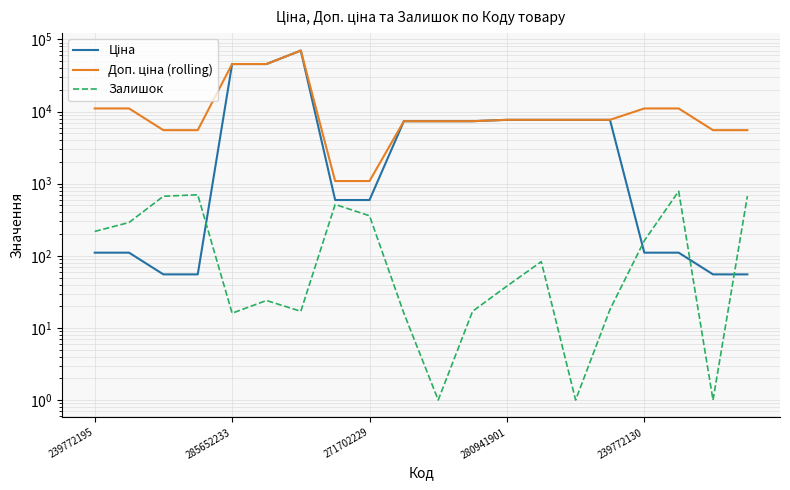

The Залишок series shows 6.4 at 15. True or false?

False